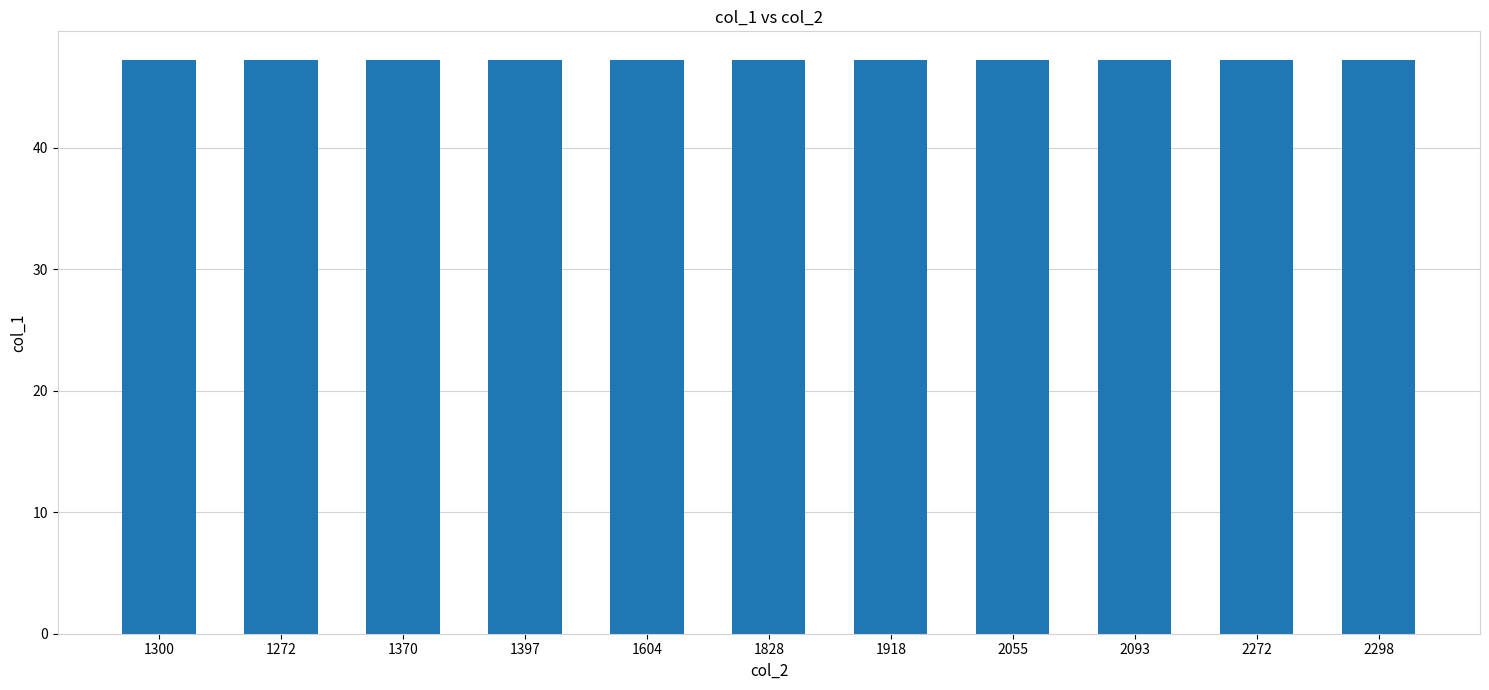

The chart shows a value of 47.2 at 1604. True or false?

True